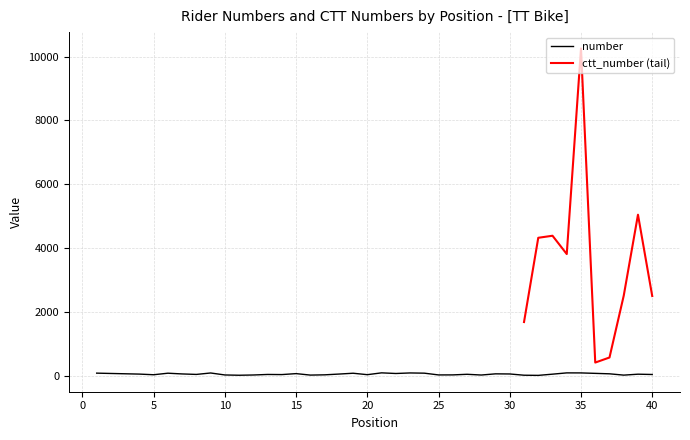

List the labels in order of value, largest first.

21, 34, 35, 23, 9, 1, 24, 6, 19, 36, 2, 22, 15, 3, 37, 29, 7, 30, 18, 4, 33, 39, 27, 8, 13, 40, 14, 20, 5, 17, 26, 25, 10, 12, 28, 16, 38, 31, 11, 32